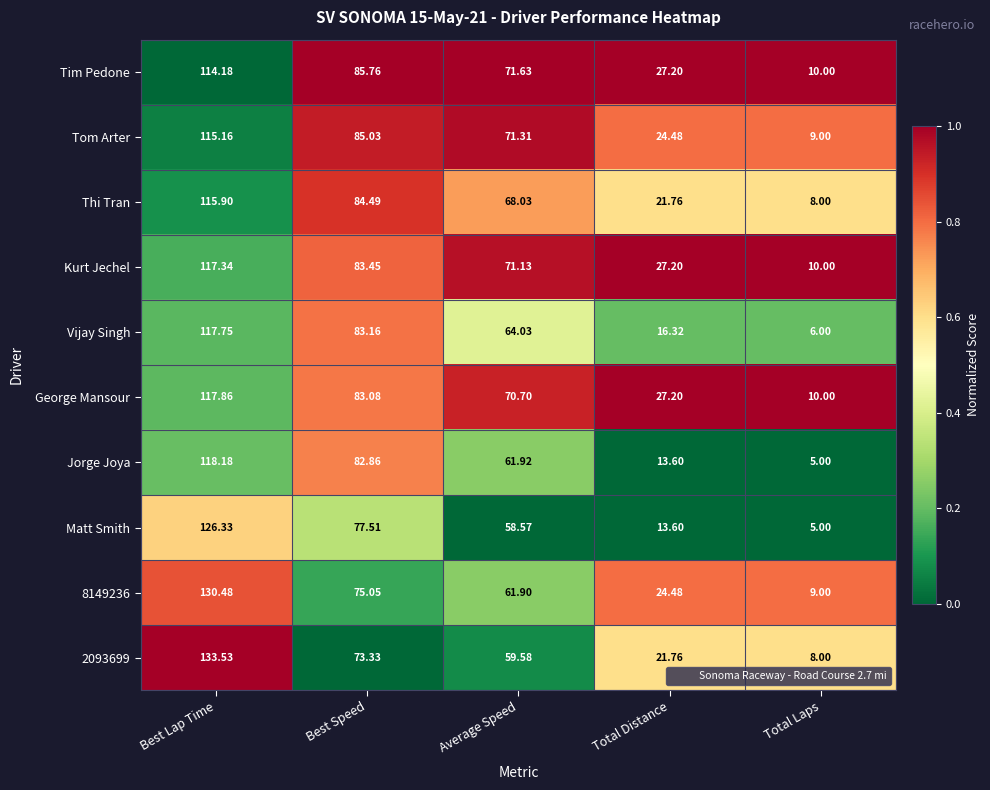

Where does the 8149236 series first go above 61?

Best Lap Time